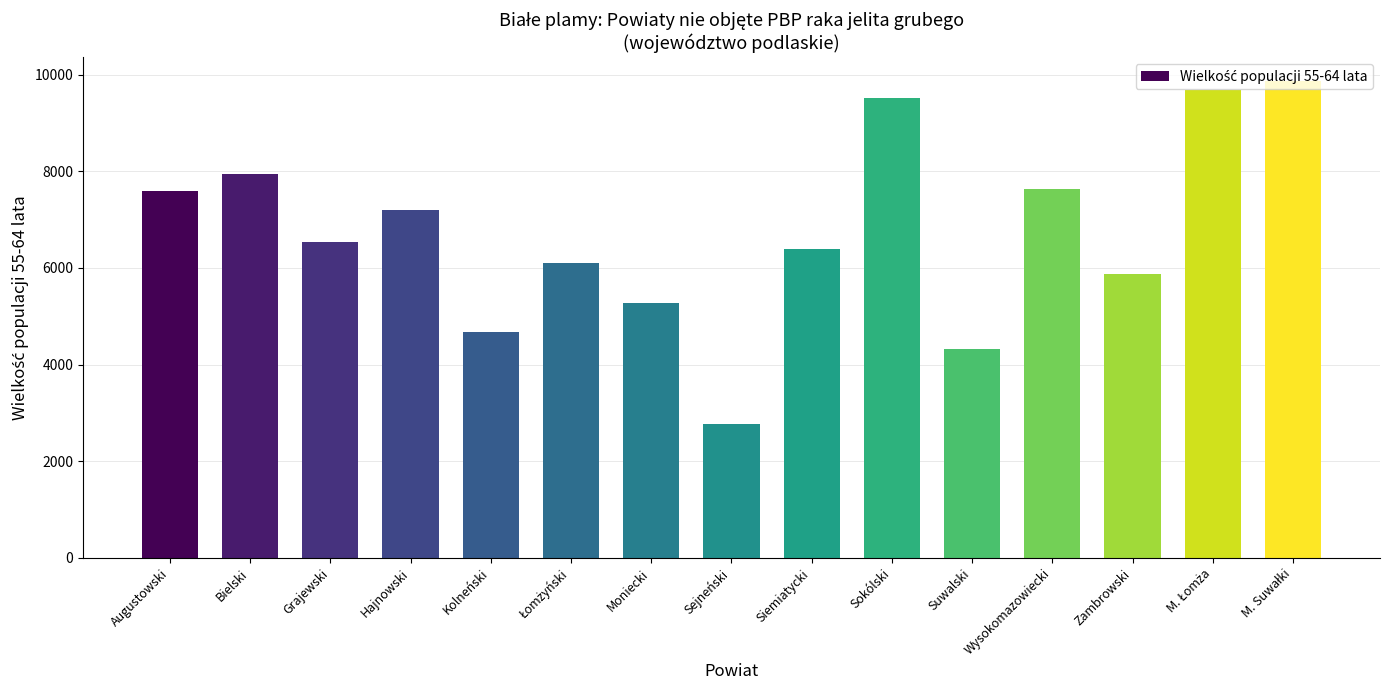

At which label is the value closest to 6318?

Siemiatycki